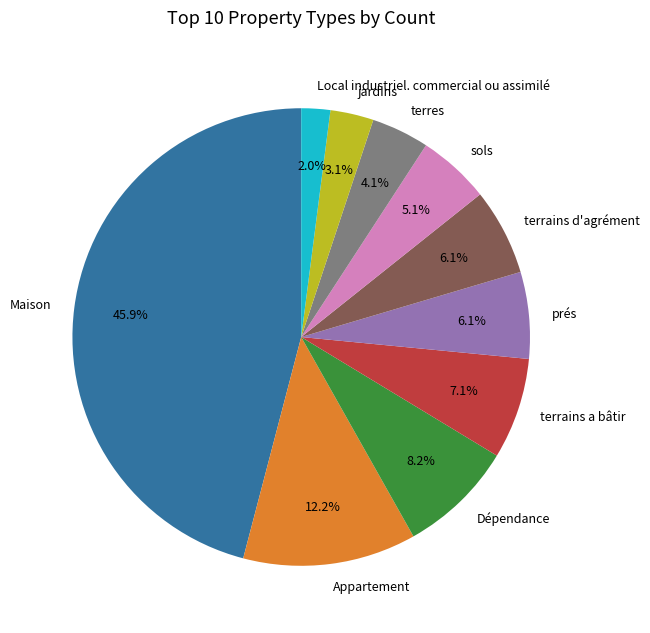

Which slice is the smallest?

Local industriel. commercial ou assimilé